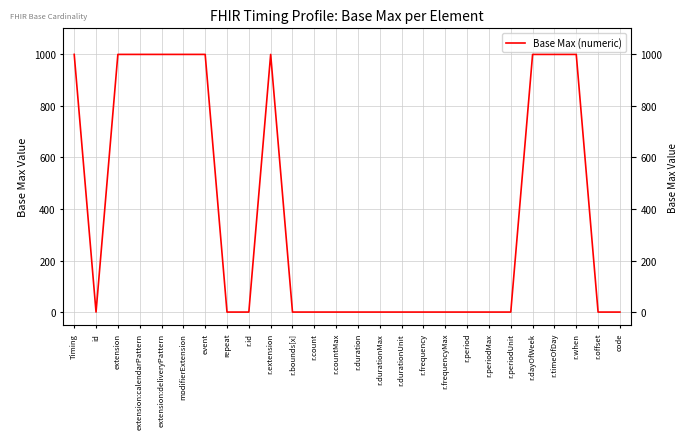

Which has a higher value, Timing or modifierExtension?

Timing